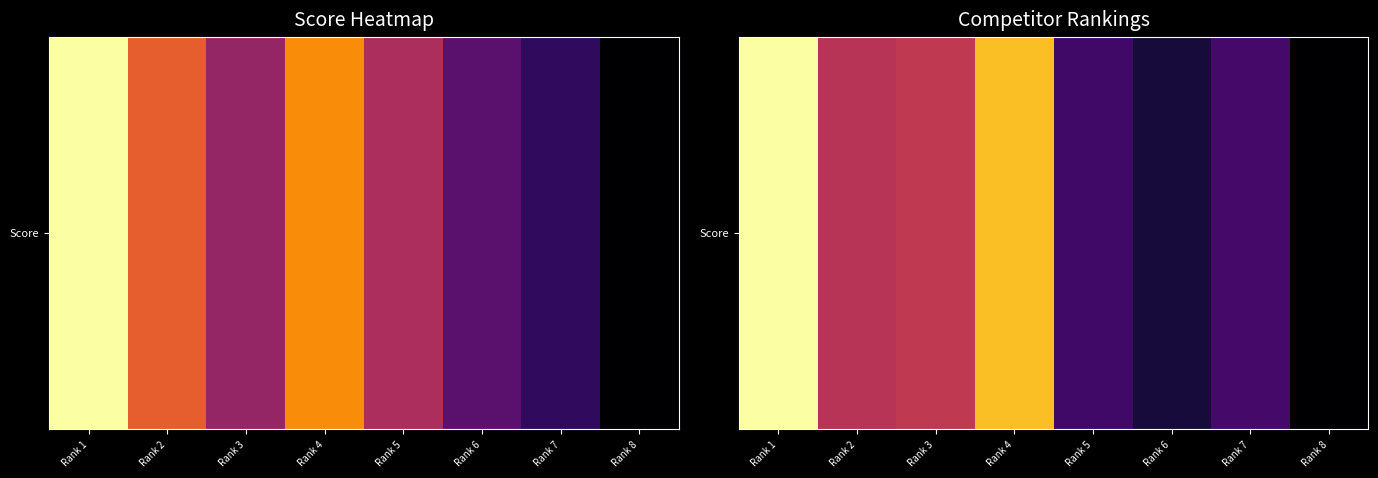

What is the maximum value shown in the chart?

120.1